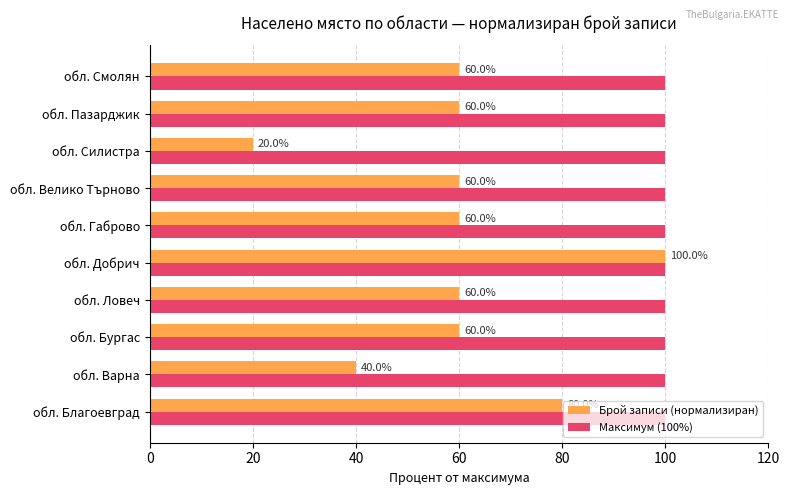

True or false: Брой записи (нормализиран) has a value of 60 at обл. Велико Търново.

True